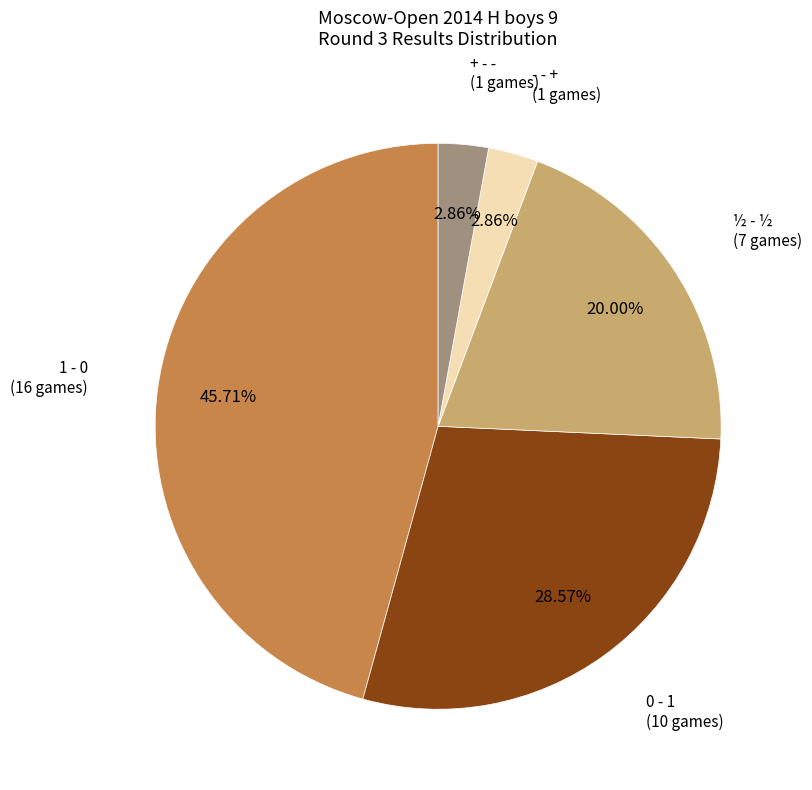

Is there a majority slice in this chart?

No